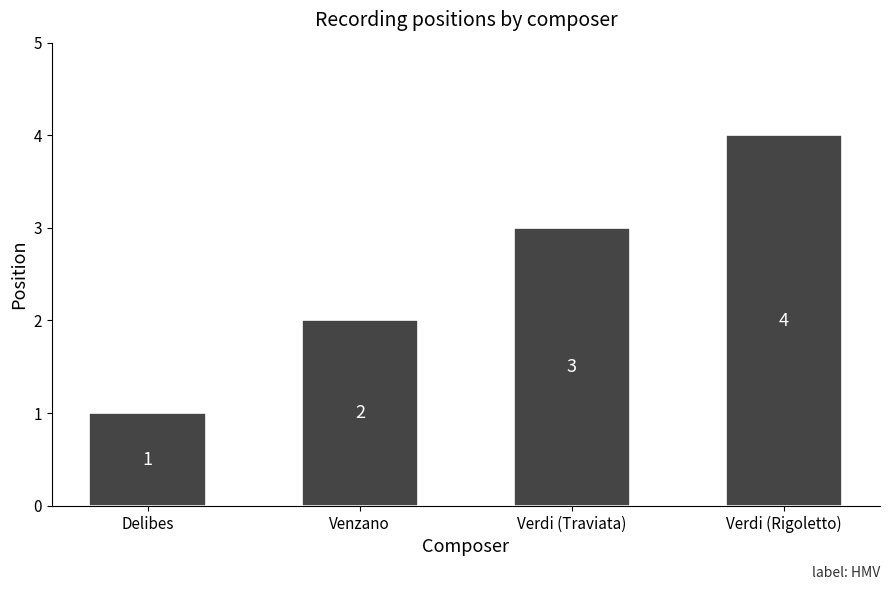

Where is the data nearest to the value 2?

Venzano